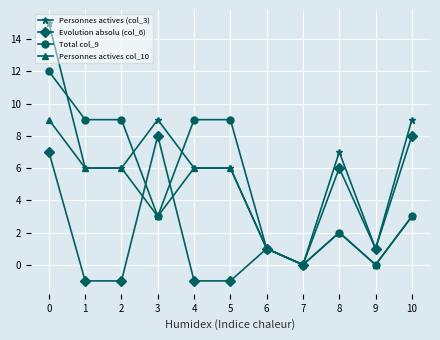

What is the greatest value displayed?

15